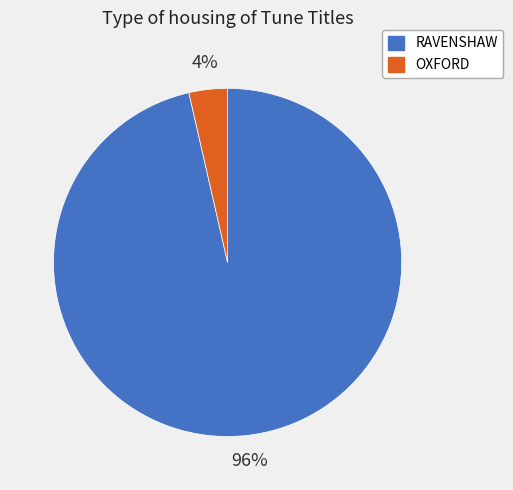

To the nearest percent, what percentage of the pie is OXFORD?

4%